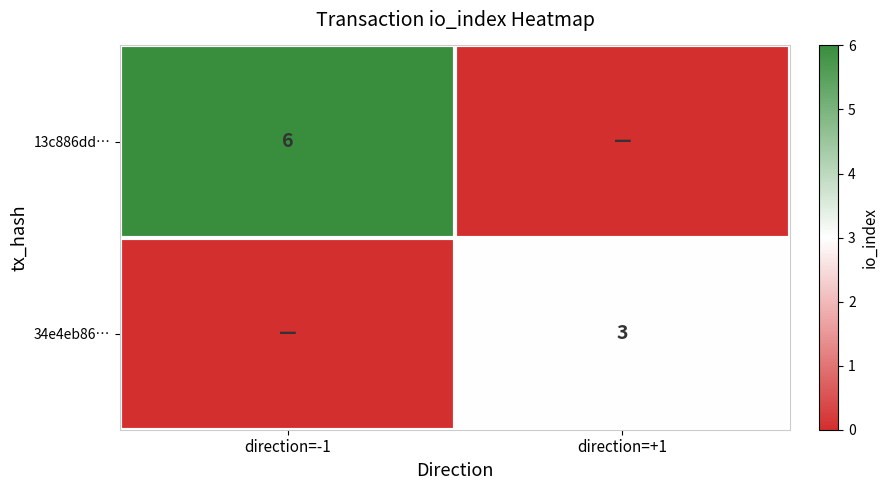

The 13c886dd… series shows 6 at direction=-1. True or false?

True